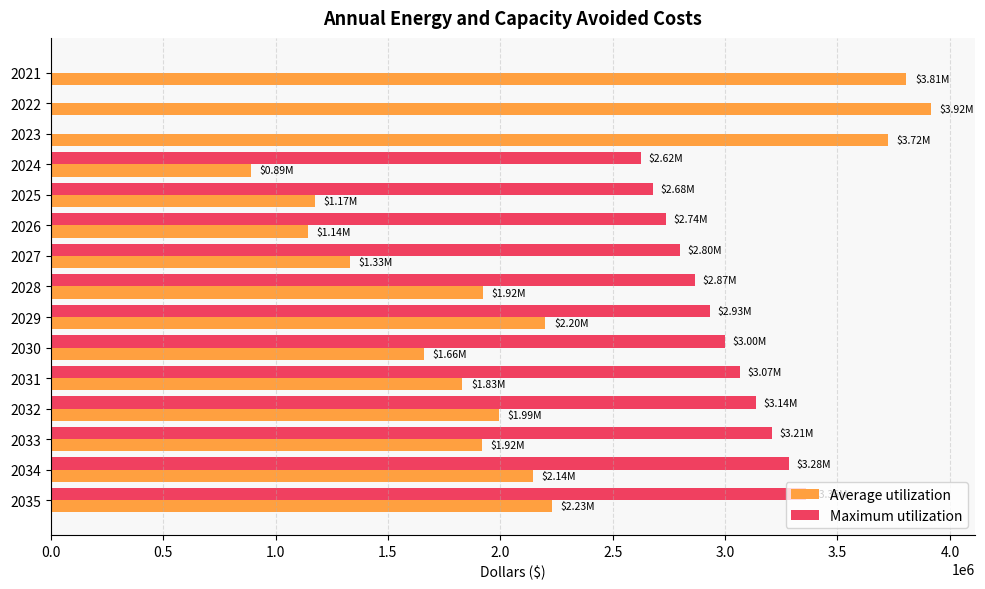

What is the sum of the Maximum utilization values at 2035 and 2031?

6426860.3